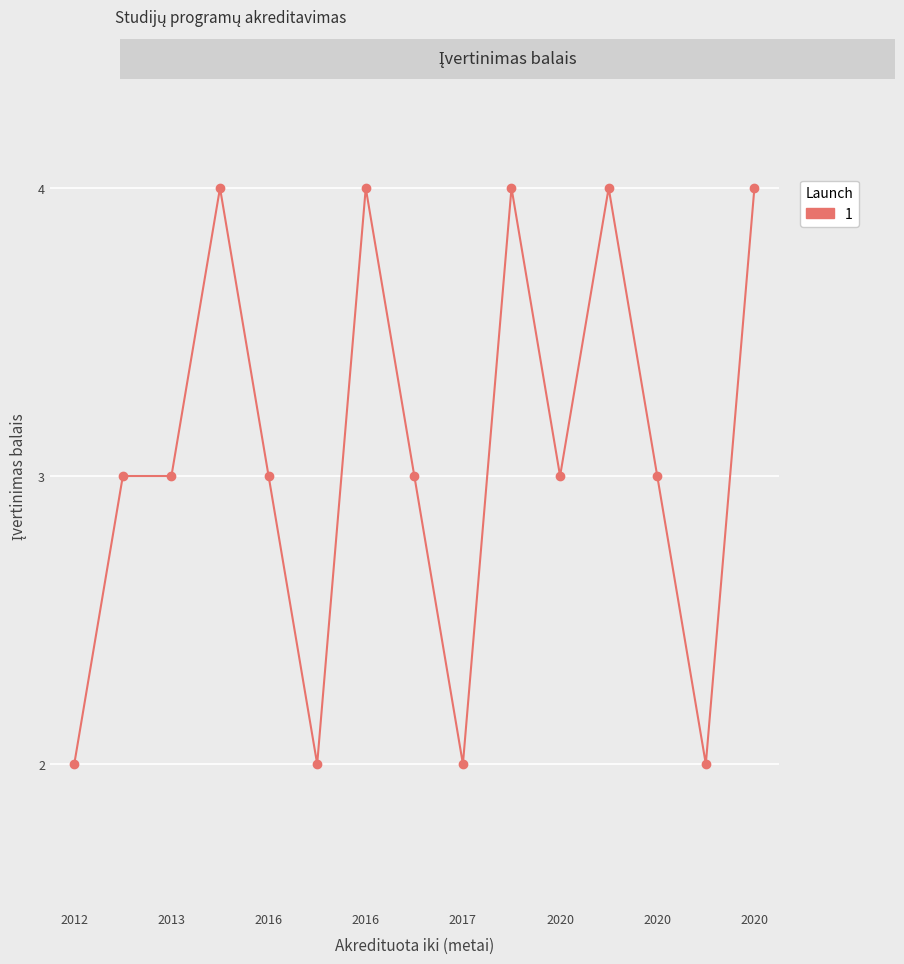

What is the value of the 9th point from the left?

2